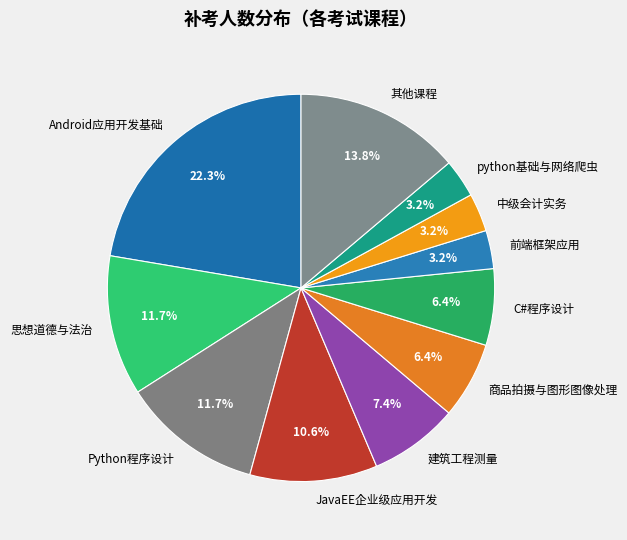

Combined, what portion of the pie is python基础与网络爬虫 and 其他课程?

17.0%